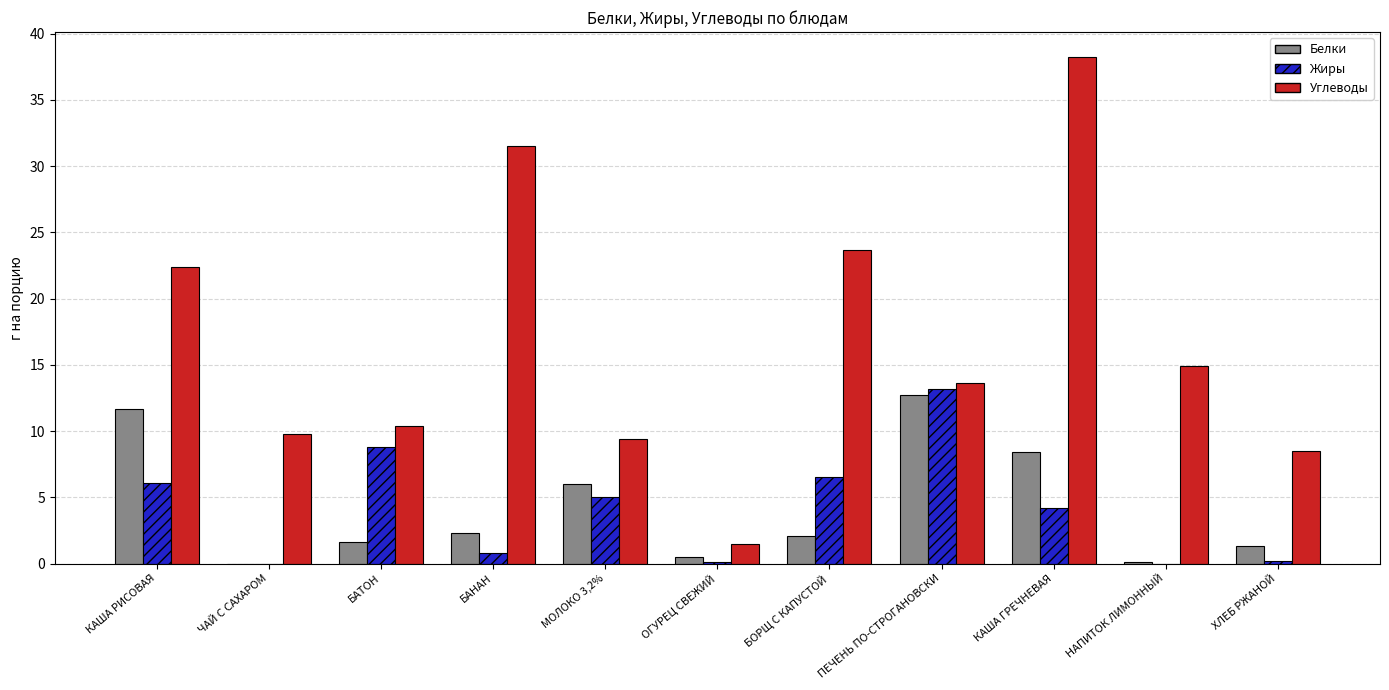

What is the greatest value displayed?

38.2